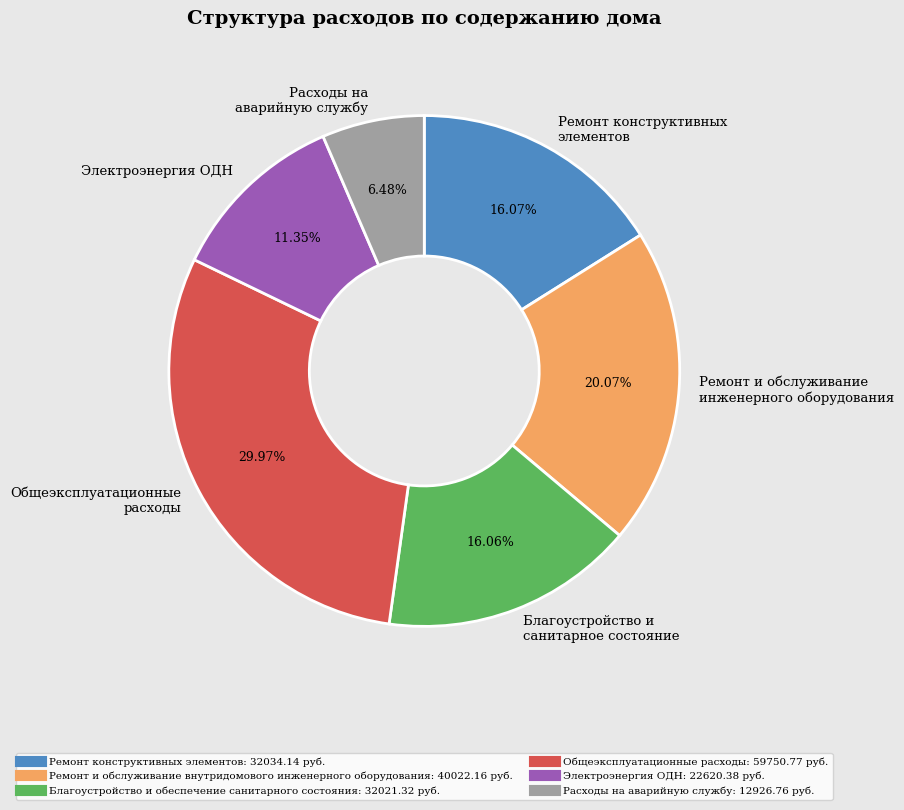

Between Общеэксплуатационные расходы and Электроэнергия ОДН, which is larger?

Общеэксплуатационные расходы